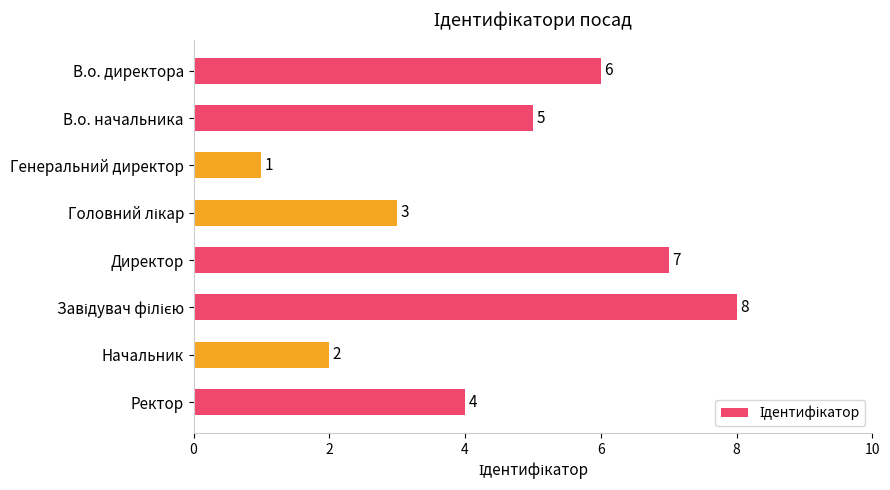

What is the greatest value displayed?

8